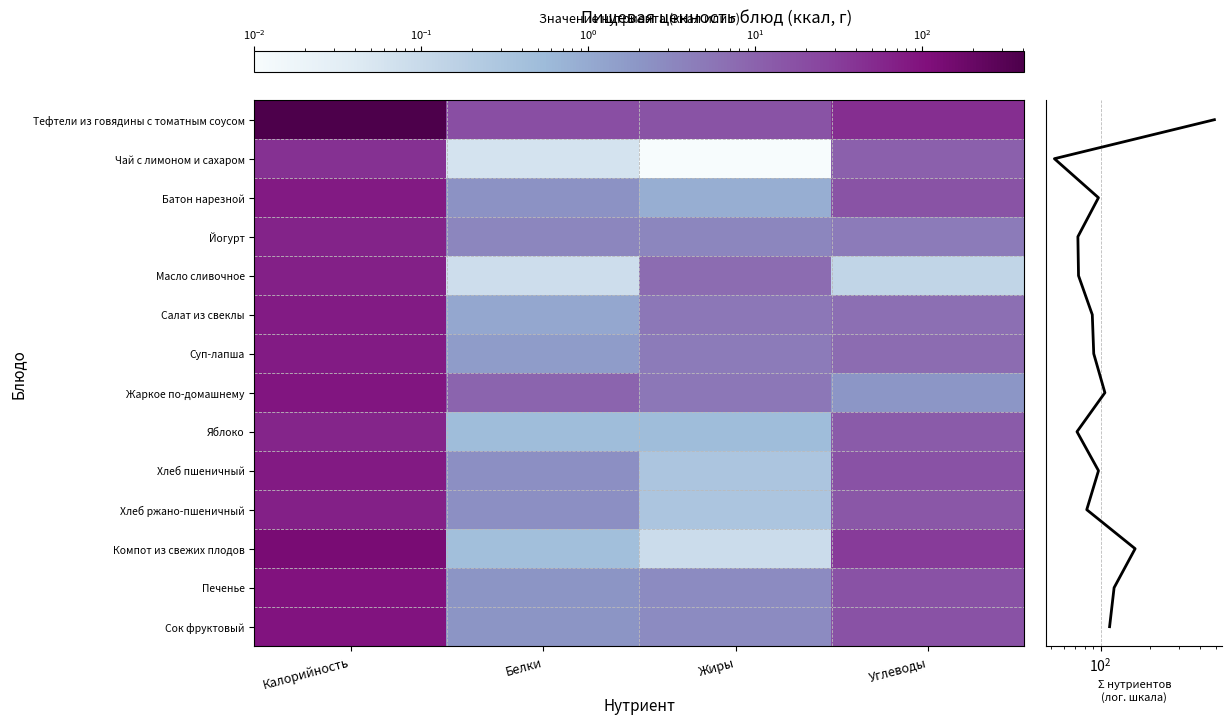

What is the sum of the Суп-лапша values at Калорийность and Жиры?

82.0